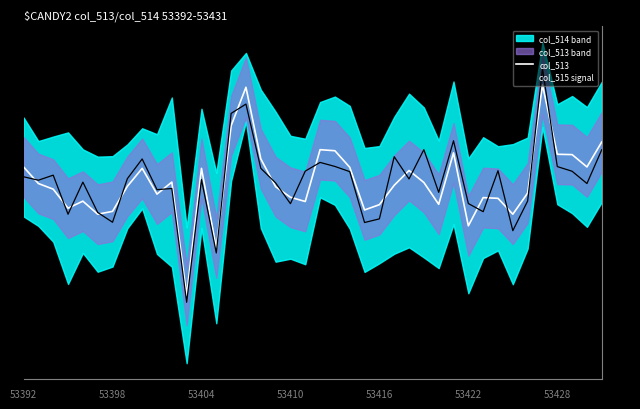

Rank the series by their average value, from highest to lowest.

col_515 signal, col_513